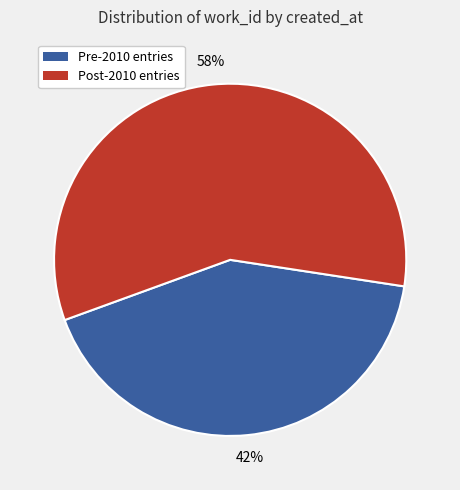

Is there any slice that represents more than half of the pie?

Yes